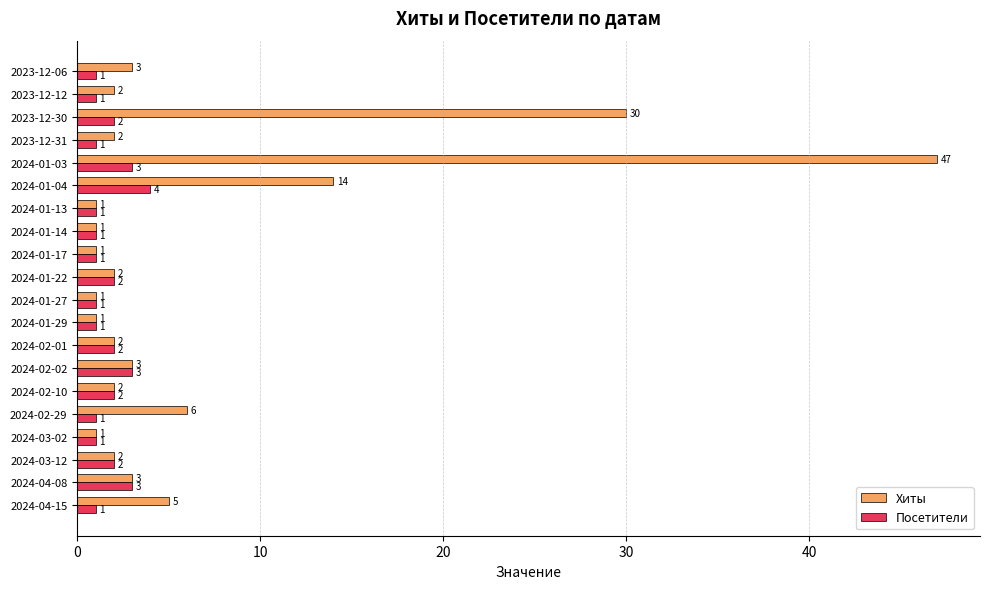

The Хиты series shows 47 at 2024-01-03. True or false?

True